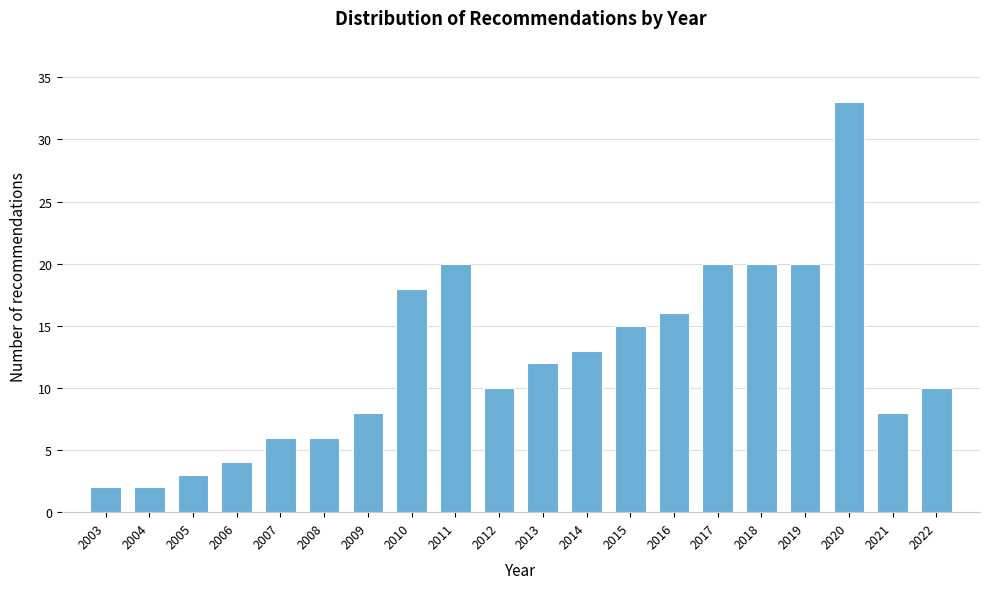

Reading left to right, list all the values displayed in this chart.

2	2	3	4	6	6	8	18	20	10	12	13	15	16	20	20	20	33	8	10